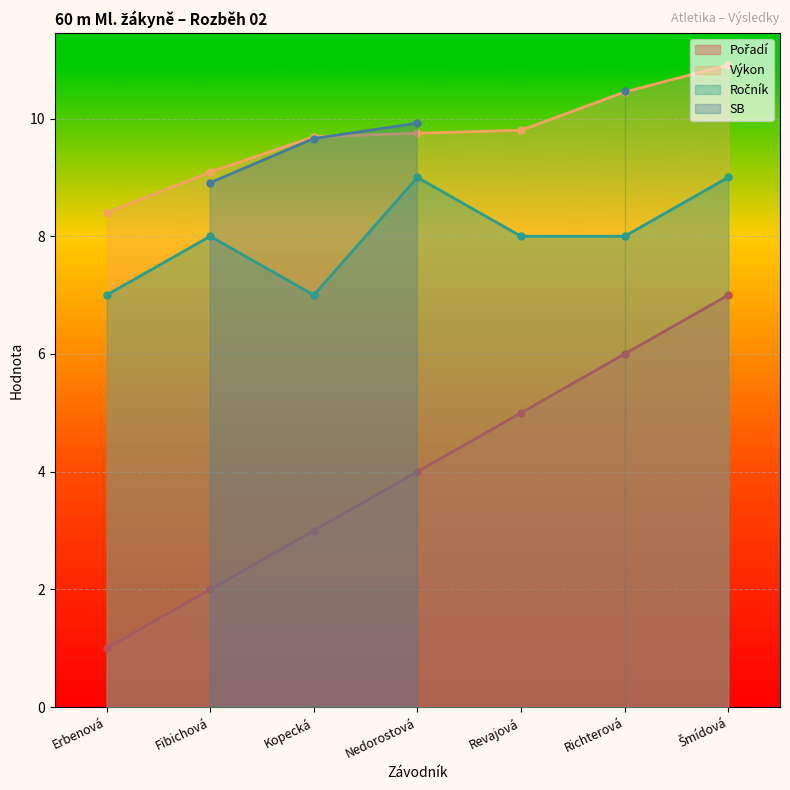

Which category has the lowest value in the Výkon series?

Erbenová